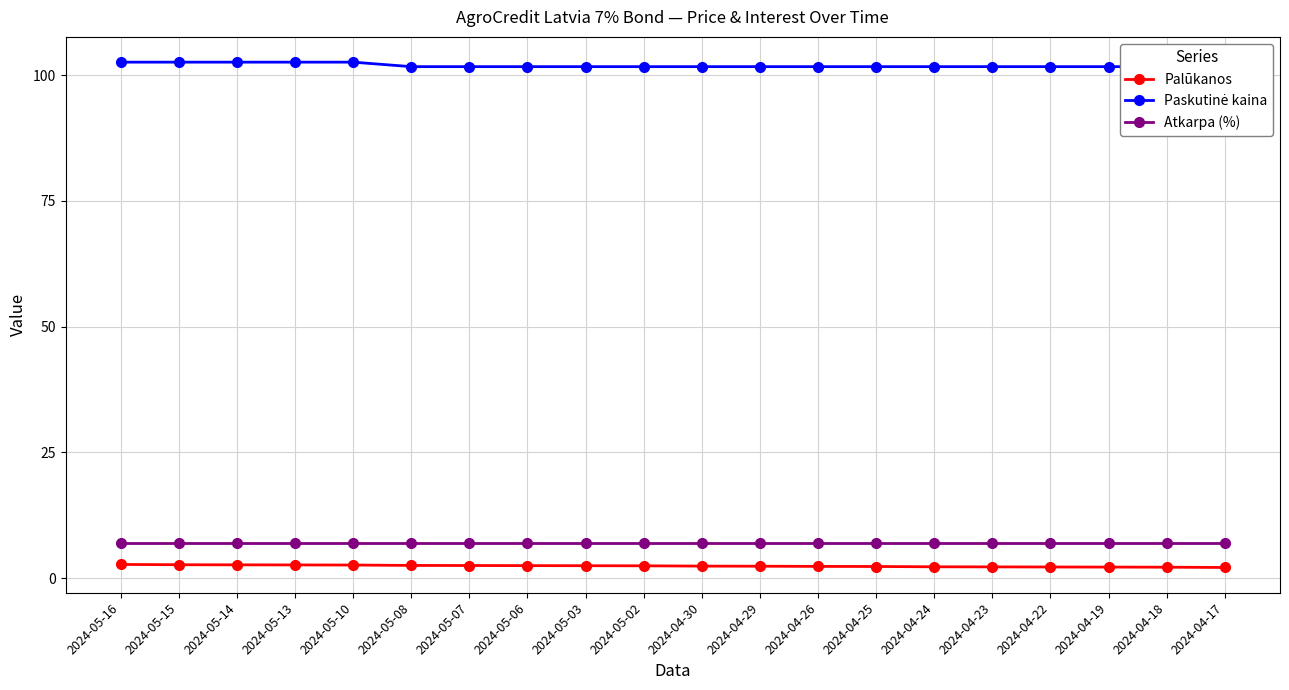

True or false: Palūkanos and Atkarpa (%) intersect in this chart.

False